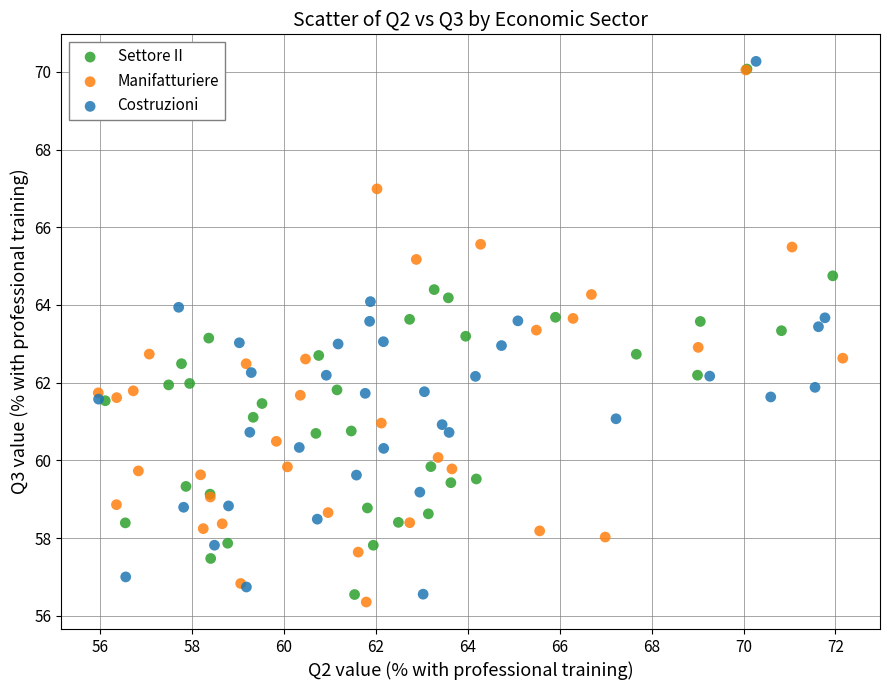

What are all the series names shown in the legend?

Settore II, Manifatturiere, Costruzioni